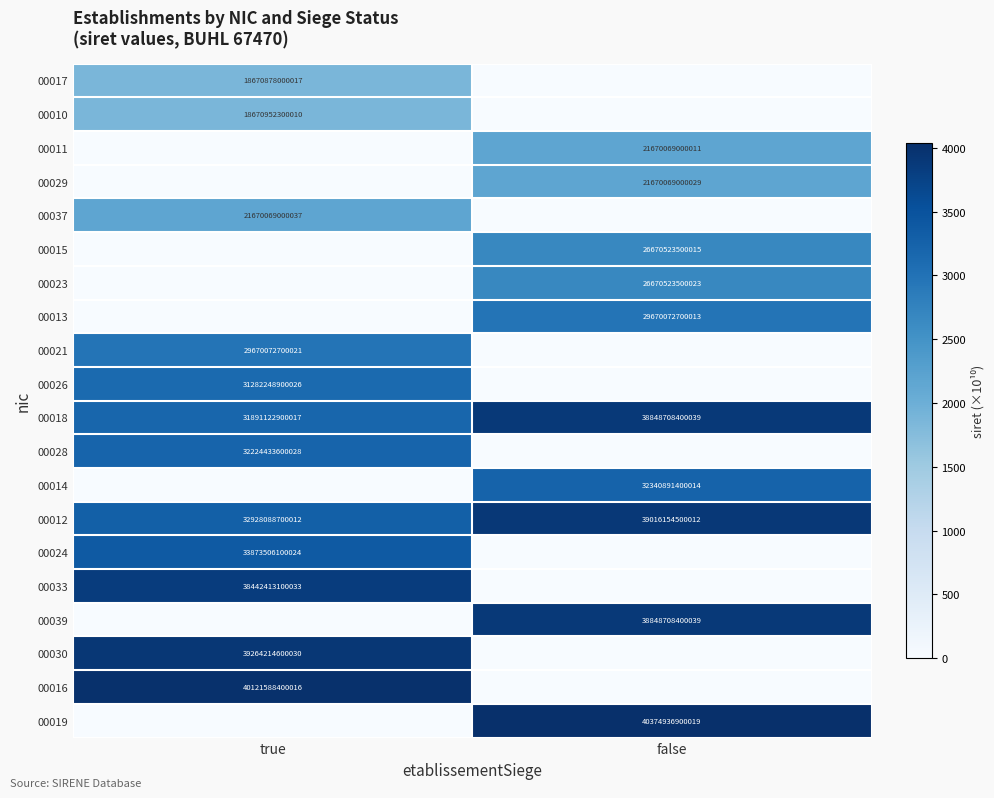

At which label does 00018 reach its minimum?

true